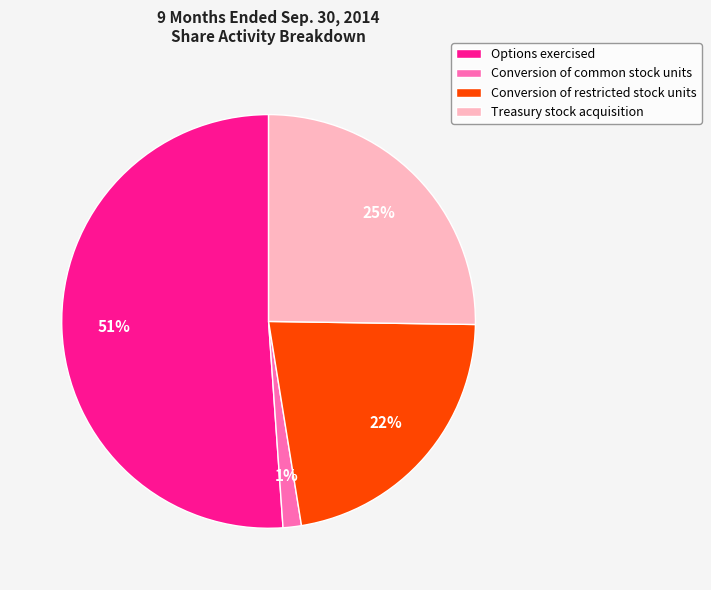

Rank the categories by value from highest to lowest.

Options exercised, Treasury stock acquisition, Conversion of restricted stock units, Conversion of common stock units